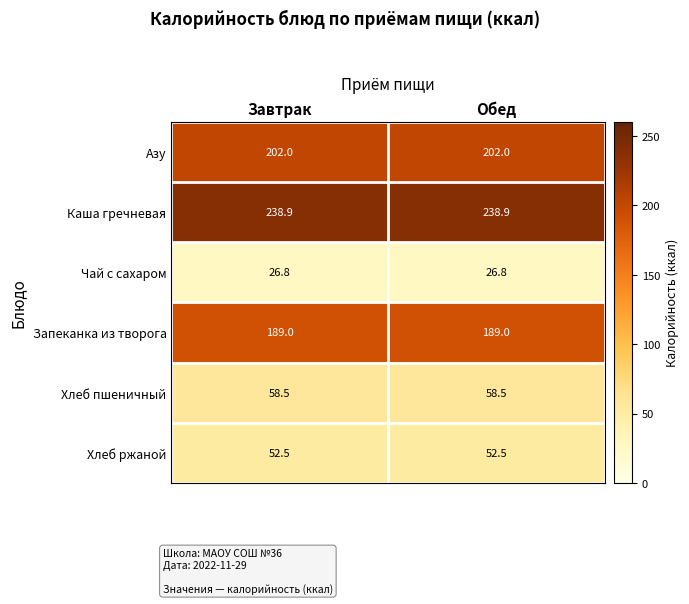

What is the spread (max minus min) of values at Завтрак?

212.1